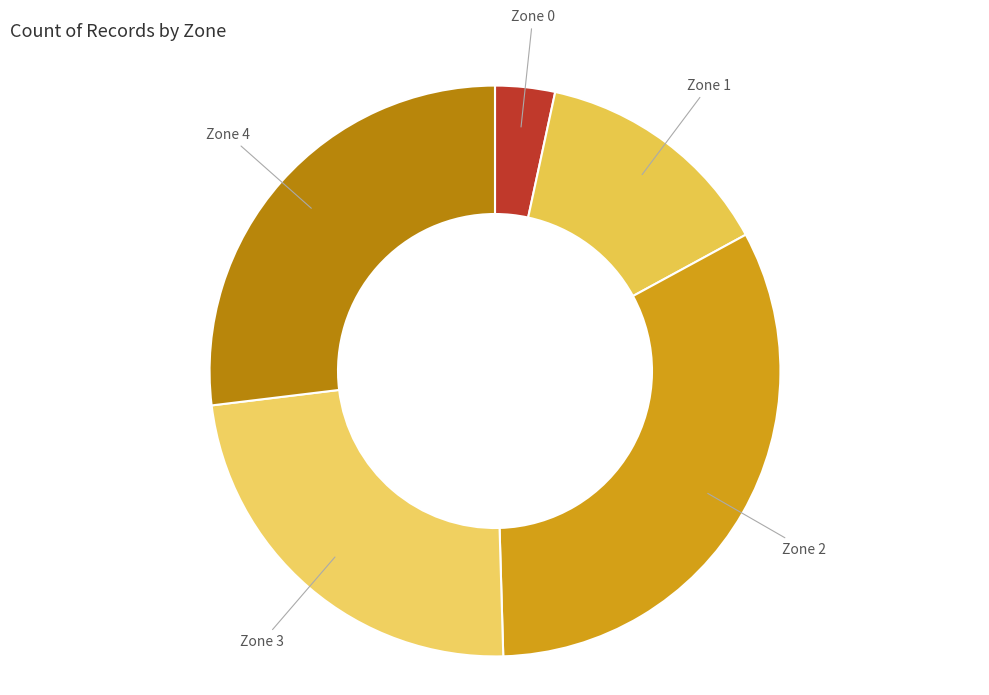

Do Zone 0 and Zone 4 together represent more than half of the pie?

No